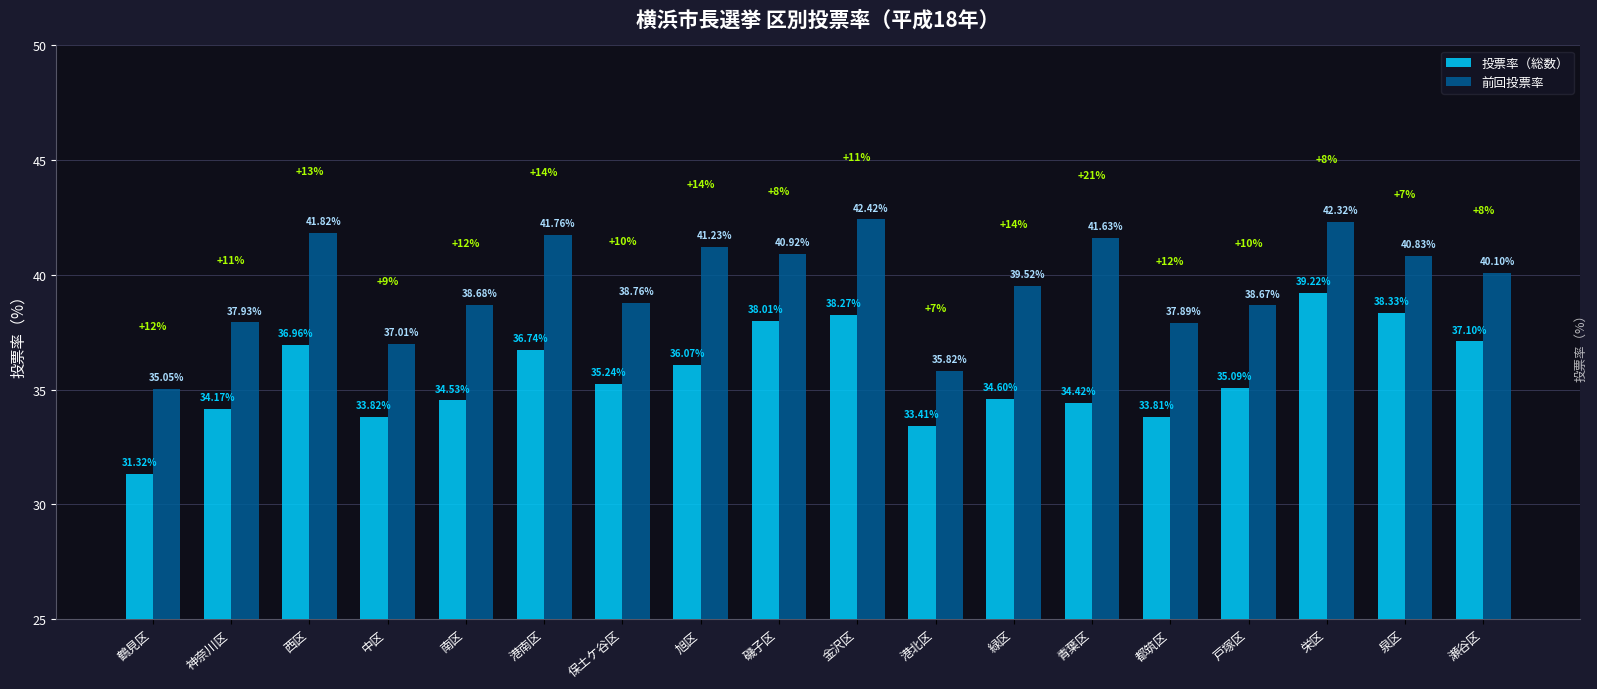

At which category does the chart reach its peak across all series?

金沢区